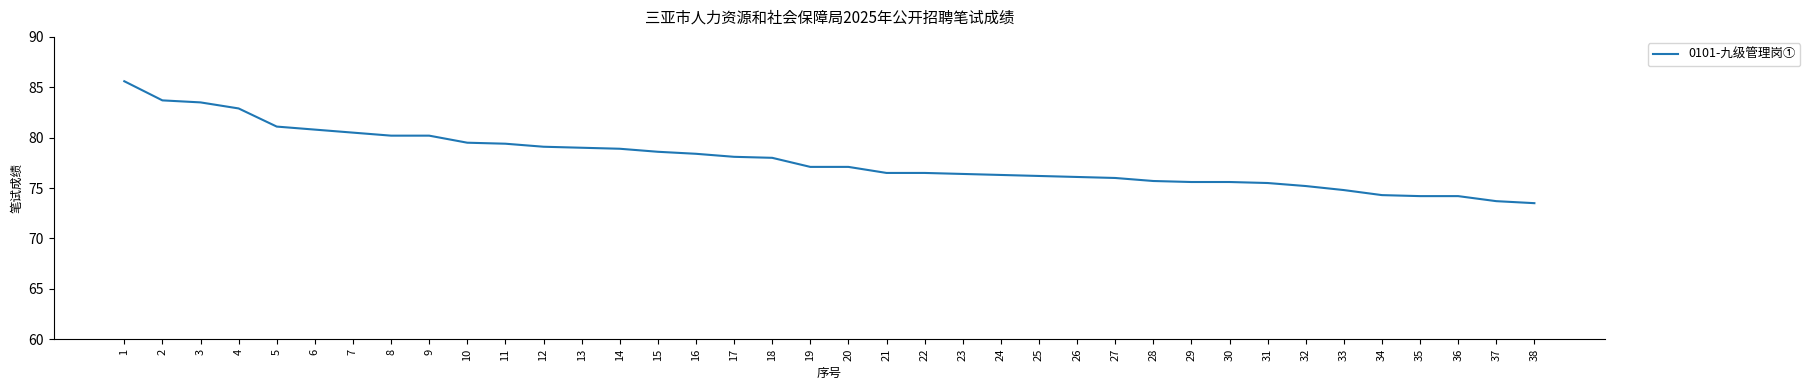

What is the difference between the values at 6 and 11?

1.4